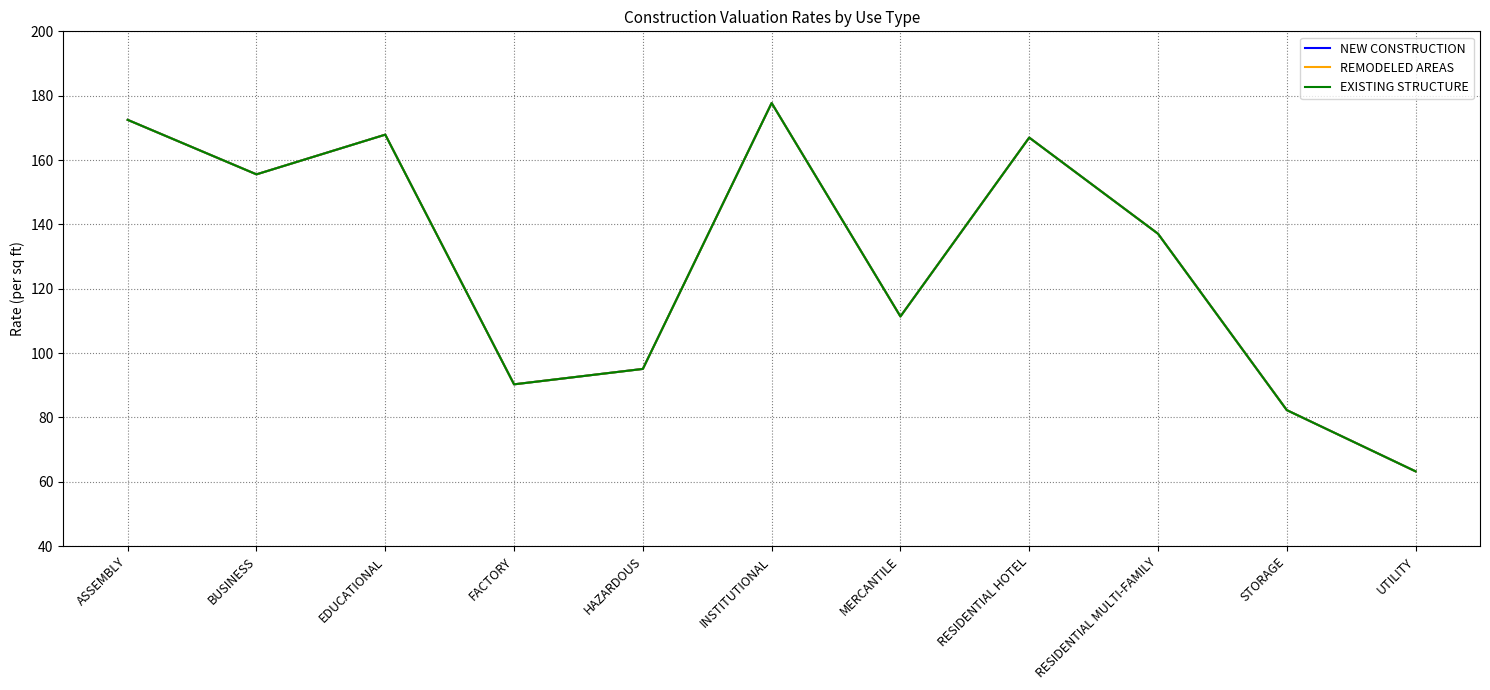

Which series changed the most between HAZARDOUS and RESIDENTIAL HOTEL?

NEW CONSTRUCTION